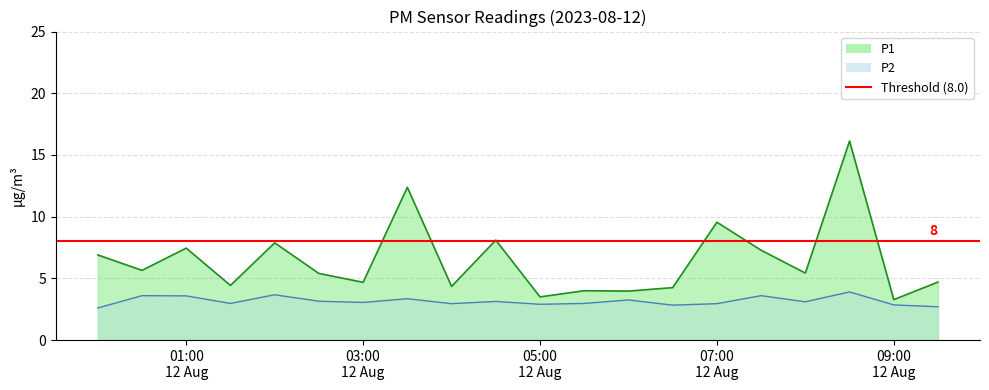

What position from the right is 03:00 12 Aug?

14